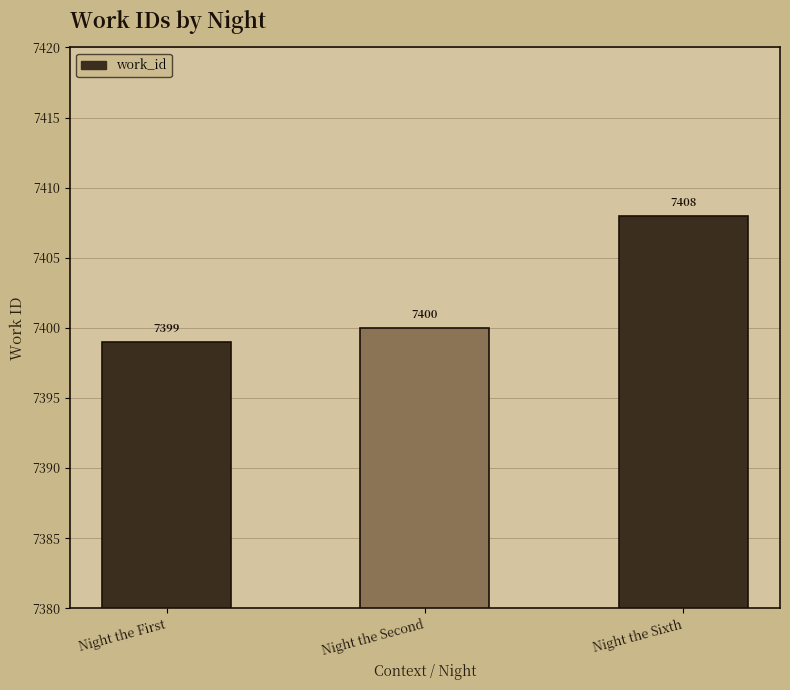

What is the greatest value displayed?

7408